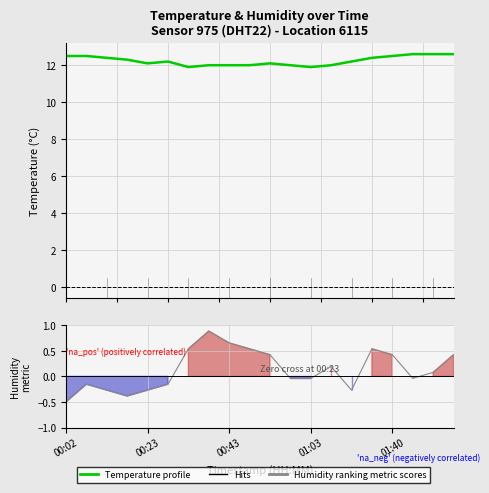

Does the chart display data point markers on the line(s)?

No